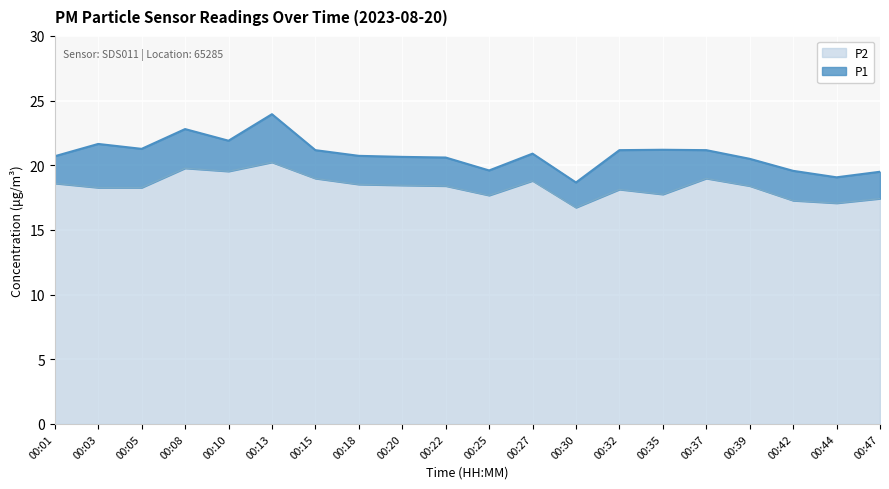

How many categories are shown in the chart?

20